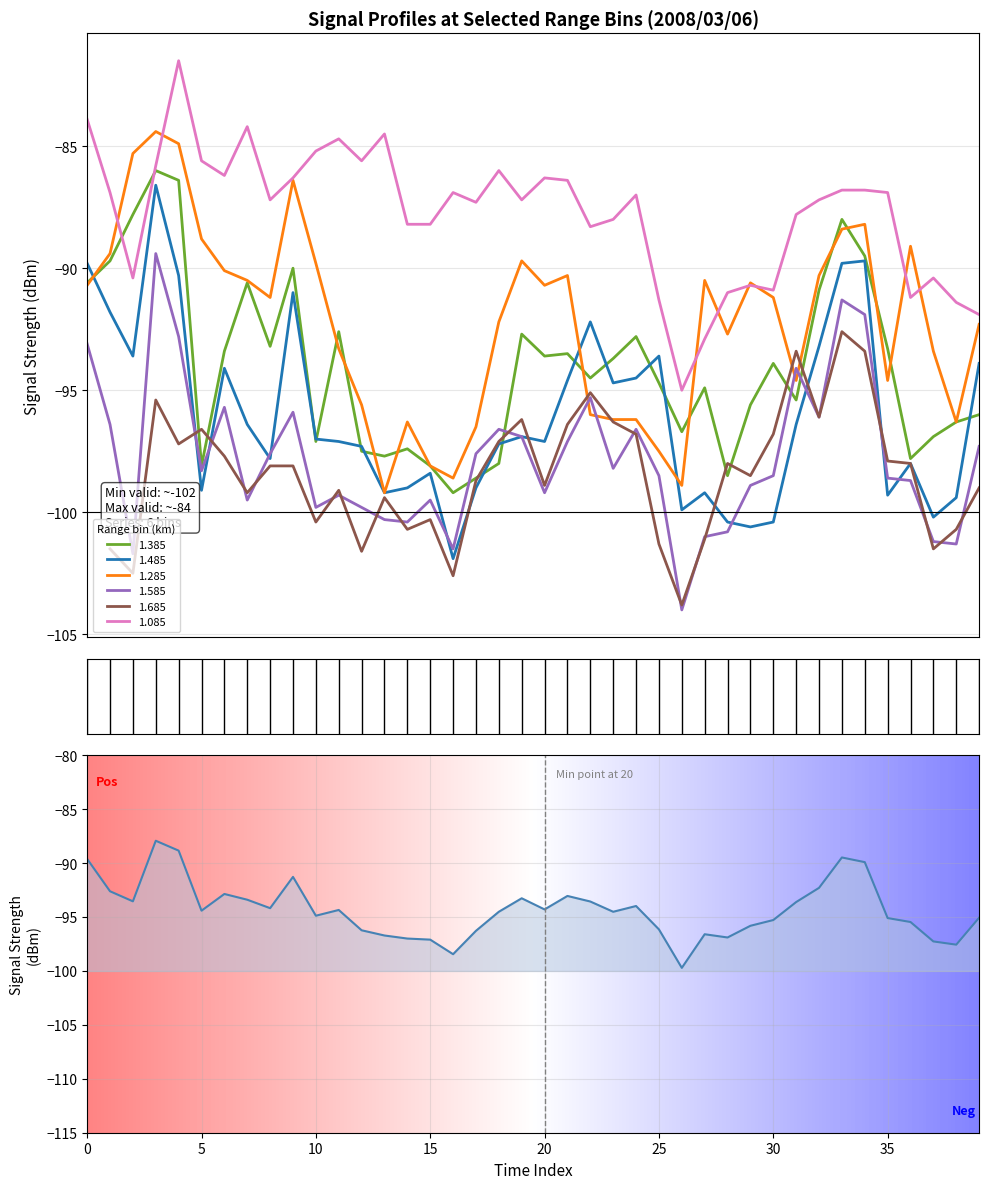

What is the lowest value of the 1.285 series?

-99.2